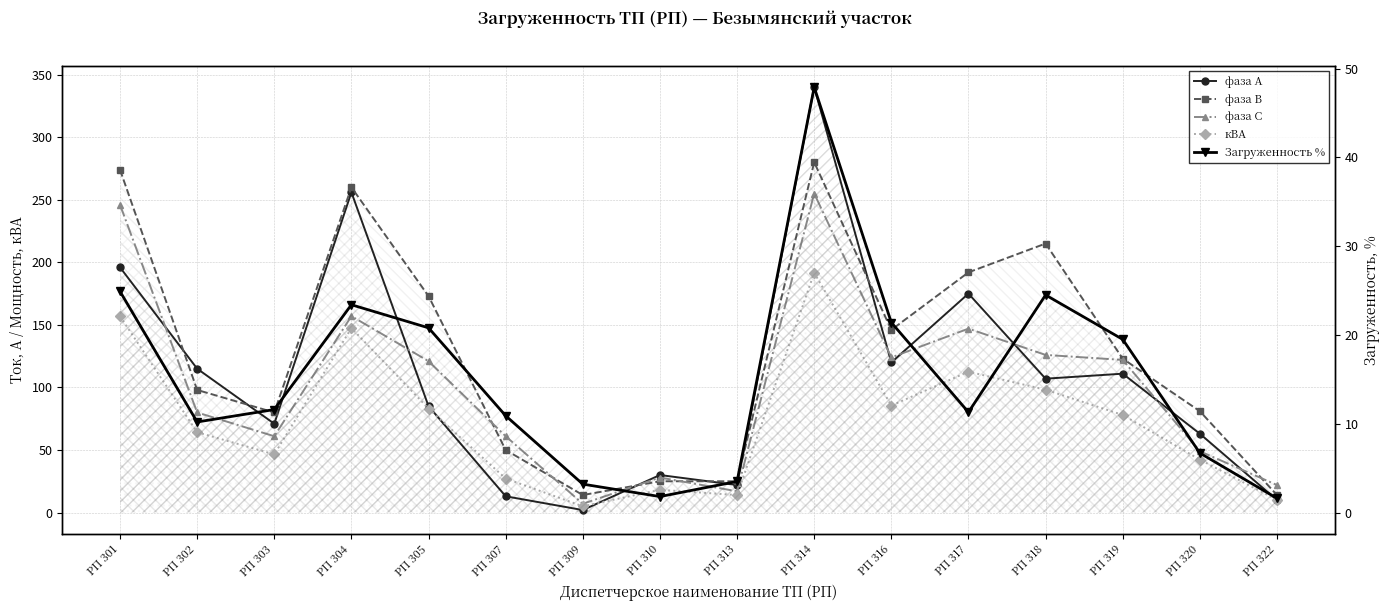

What is the difference between the фаза А values at РП 305 and РП 309?

83.0